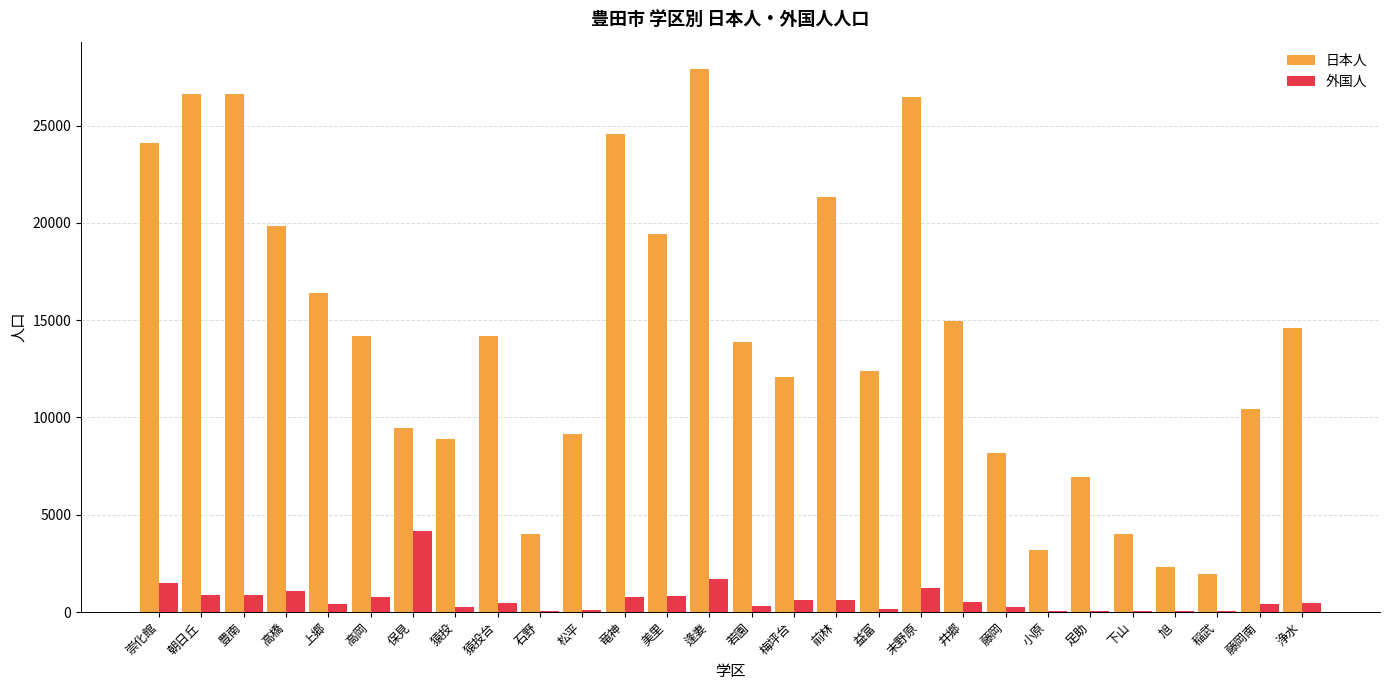

Is the value of 外国人 at 浄水 greater than the value of 日本人 at 逢妻?

No